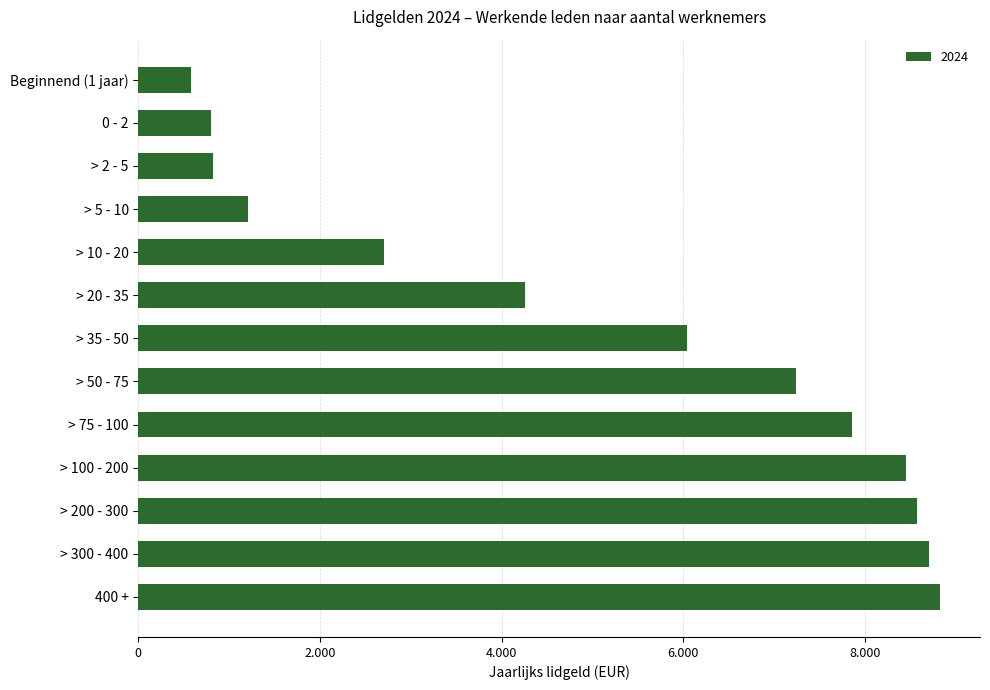

Are the bars horizontal?

Yes